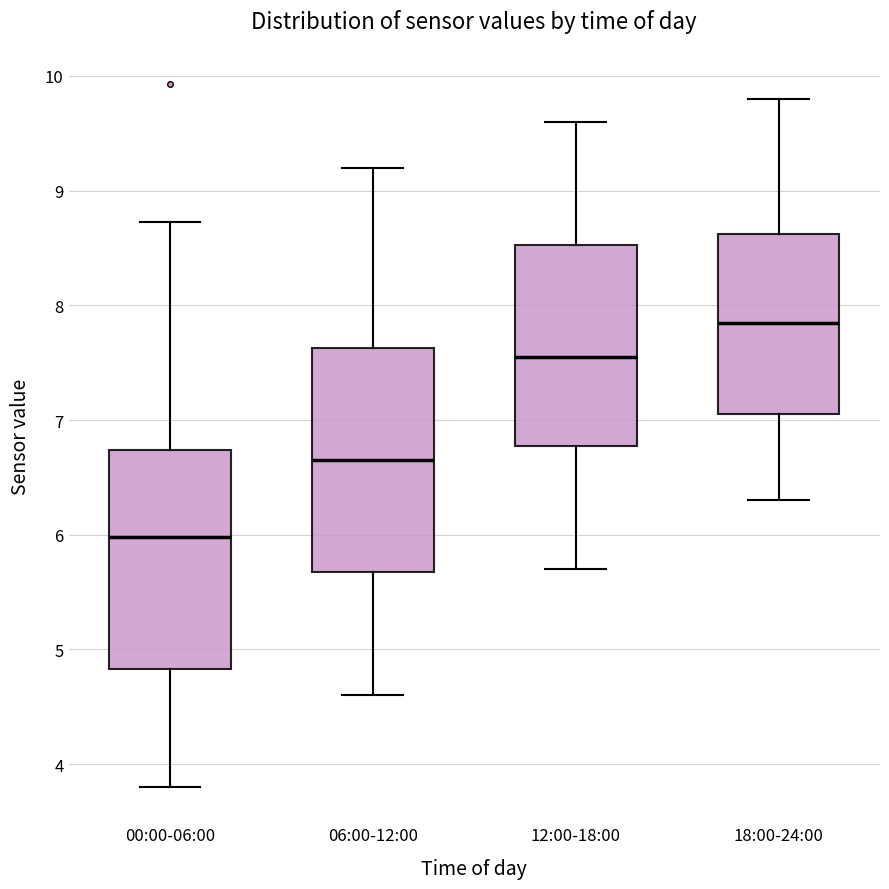

Which box's median line is the highest?

18:00-24:00